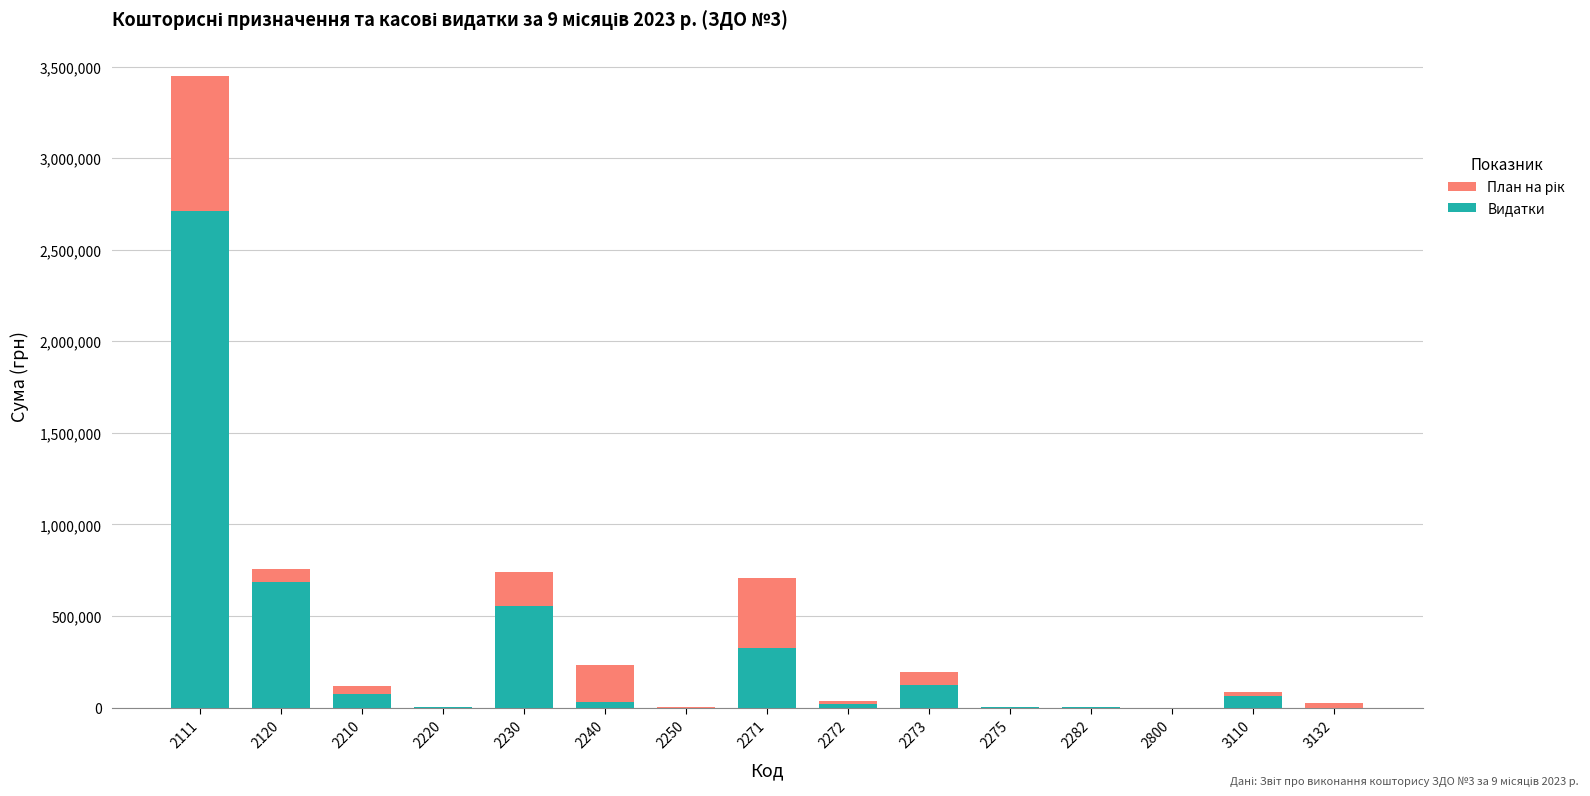

Reading left to right, what are all the values shown in this chart?

План на рік: 2111=3448300.0	2120=758630.0	2210=116330.1	2220=1450.0	2230=739400.0	2240=232393.0	2250=2160.0	2271=706400.0	2272=35350.0	2273=193500.0	2275=5050.0	2282=2530.0	2800=533.3	3110=83388.5	3132=26000.4
Видатки: 2111=2711169.5	2120=683738.9	2210=74063.2	2220=1313.6	2230=556052.5	2240=30562.8	2250=0.0	2271=328136.8	2272=18789.4	2273=122016.1	2275=3137.4	2282=2380.0	2800=533.3	3110=63388.5	3132=0.0